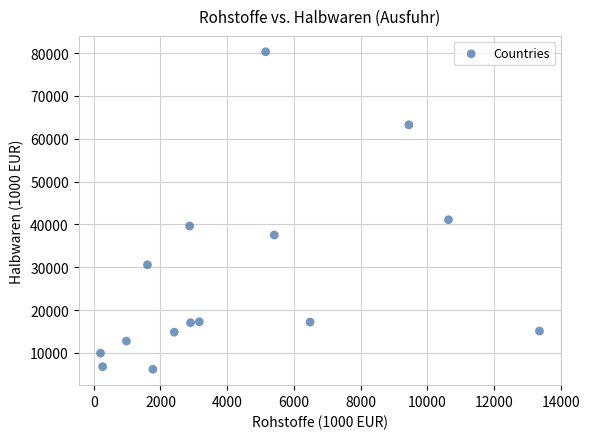

What is the range of Y values (max minus min)?

74170.3